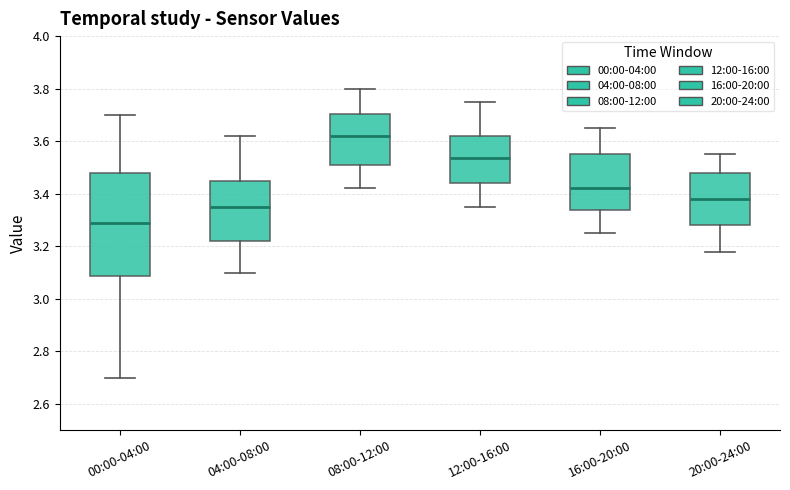

Which box's median line is the lowest?

00:00-04:00